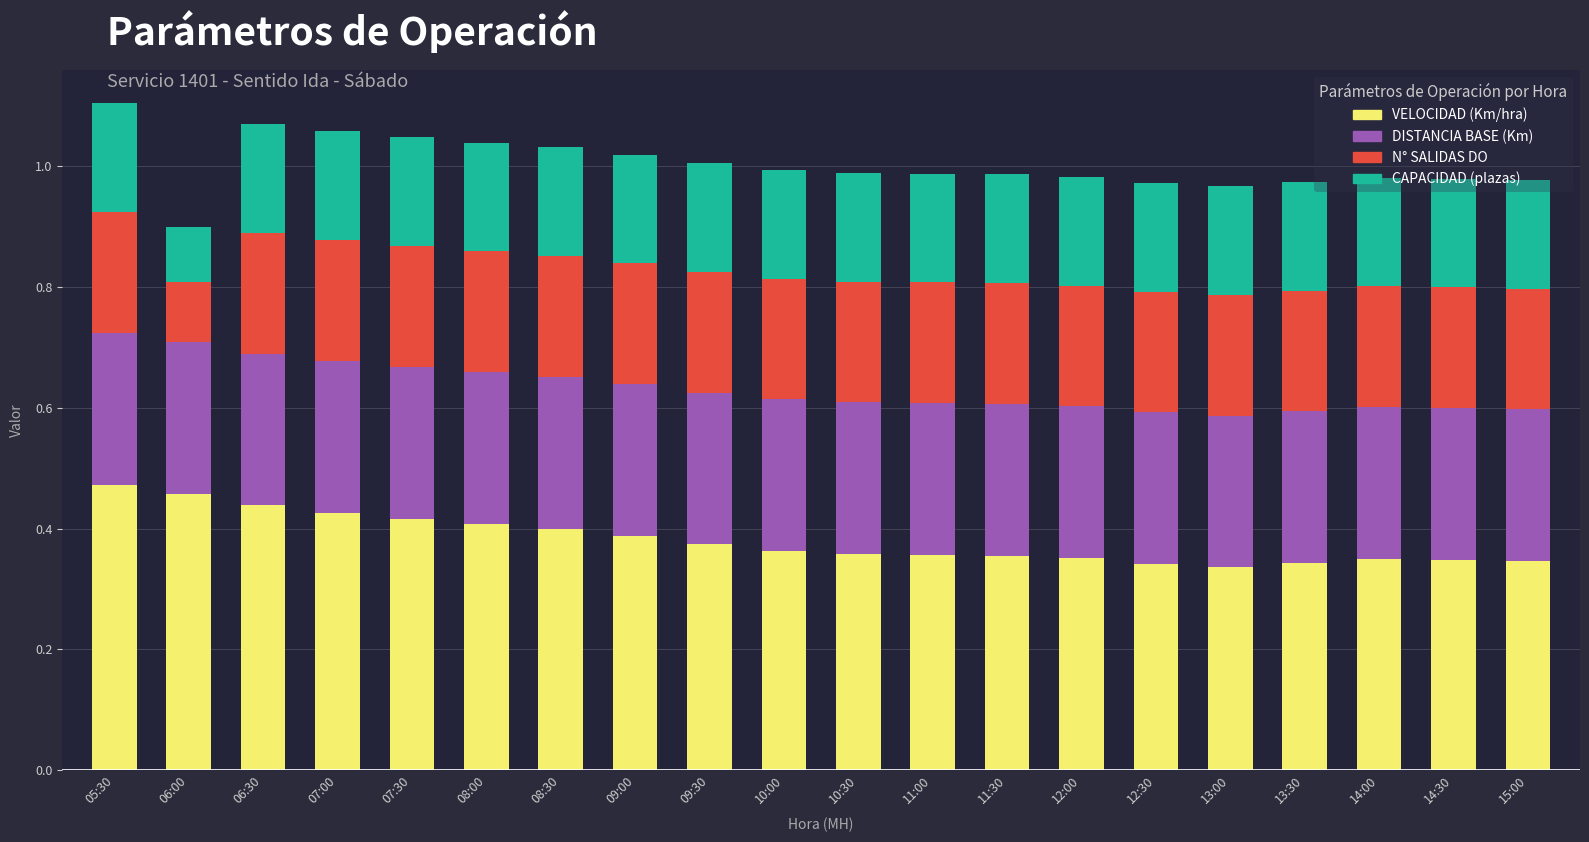

What is the total value across all series at 11:30?

1.0